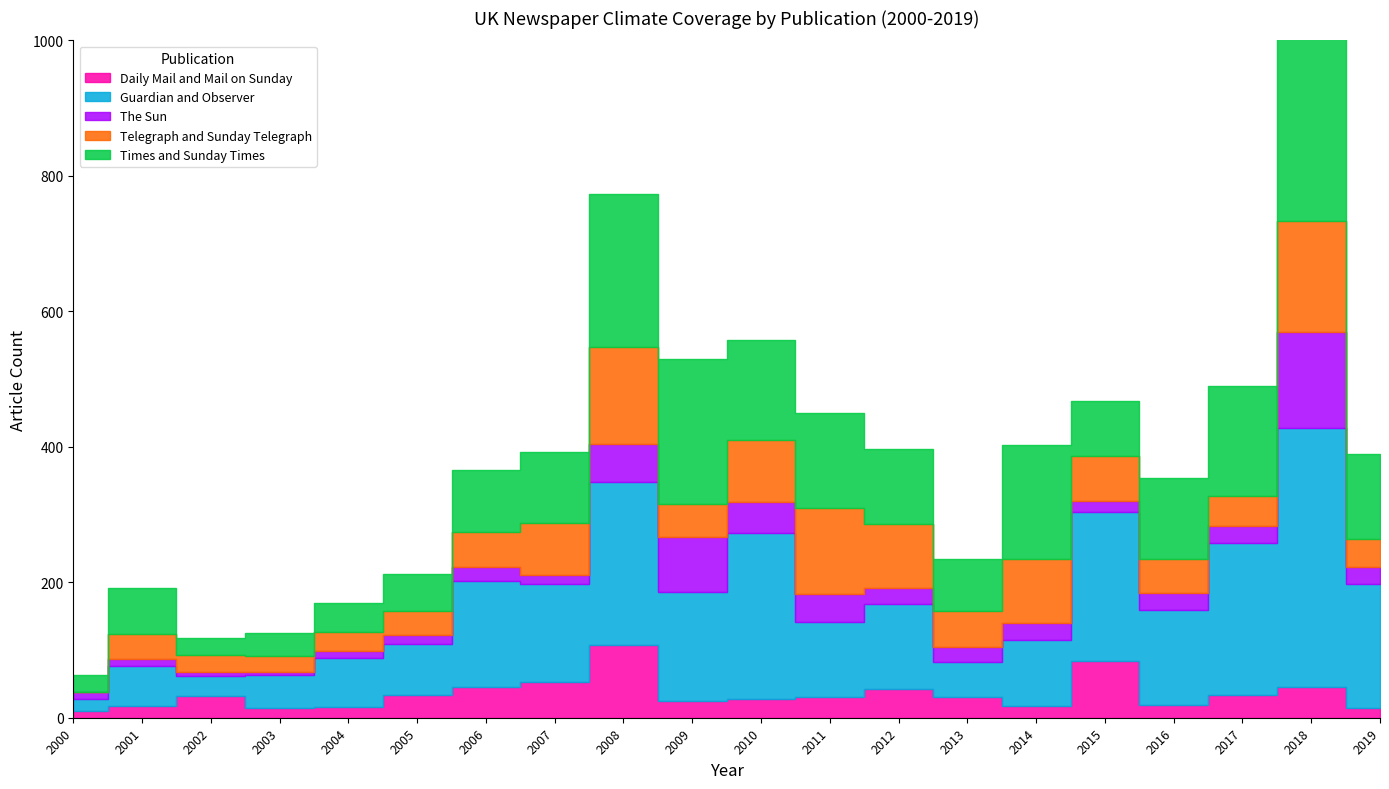

Is it true that Telegraph and Sunday Telegraph equals 51 at 2001?

False